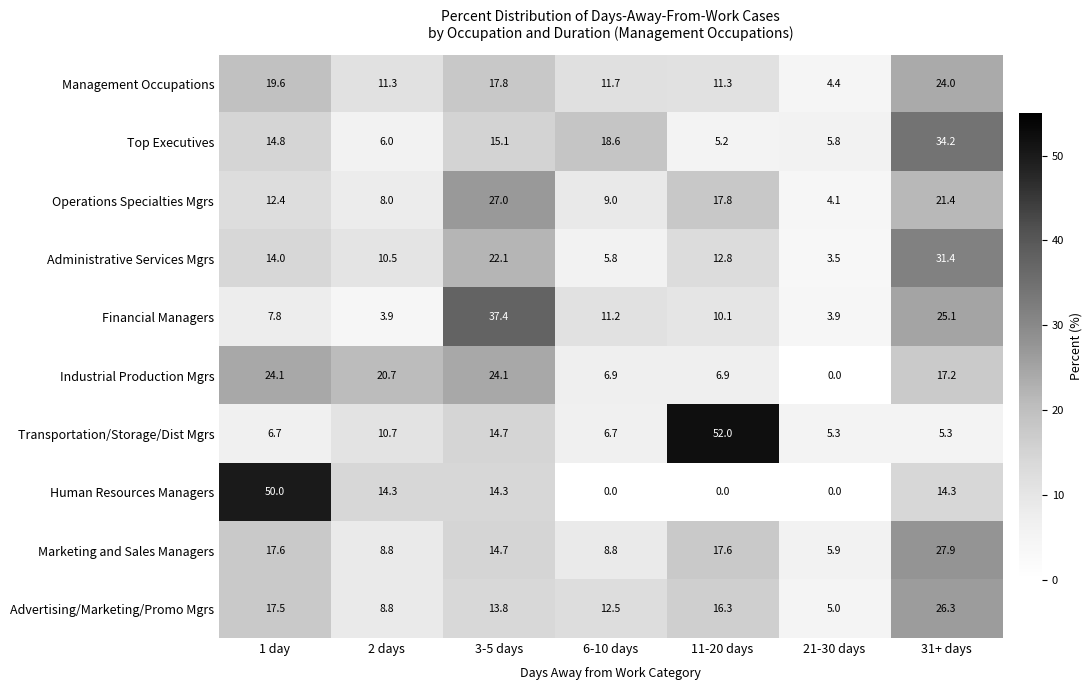

What is the difference between the maximum and minimum values in the Top Executives series?

29.0